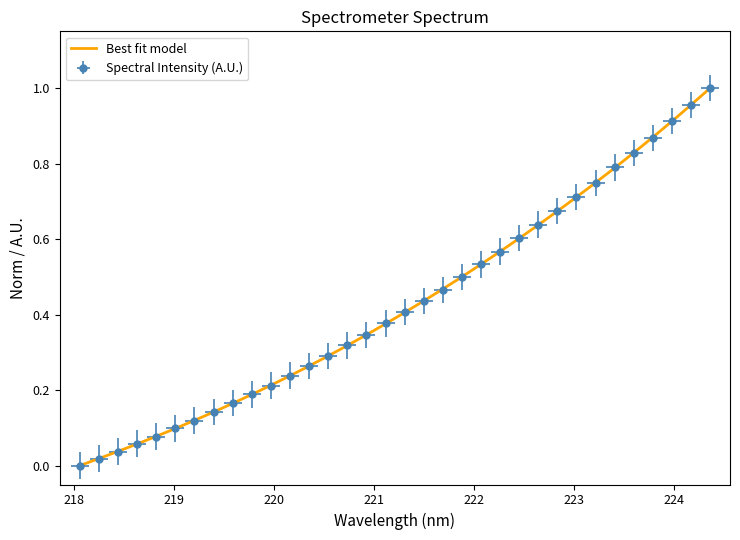

Where is the data nearest to the value 0?

218.0596